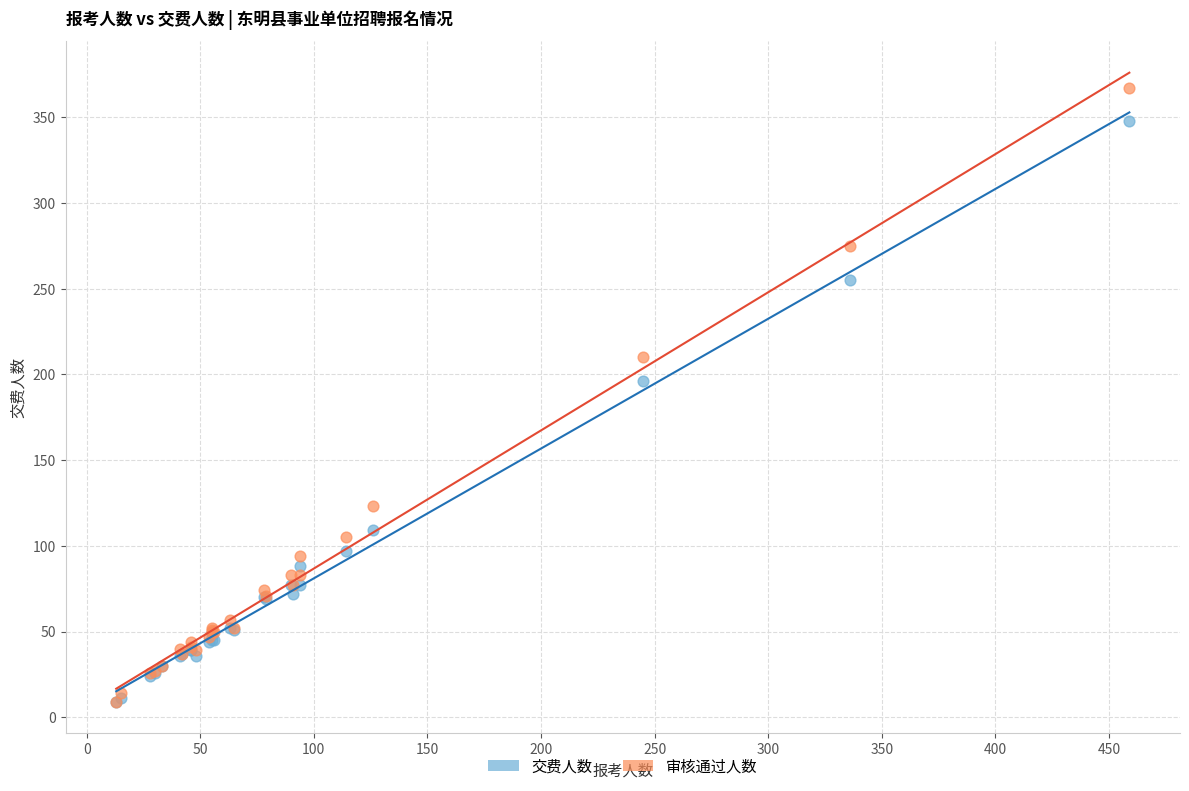

In the 交费人数 series, what Y value is closest to 178?

196